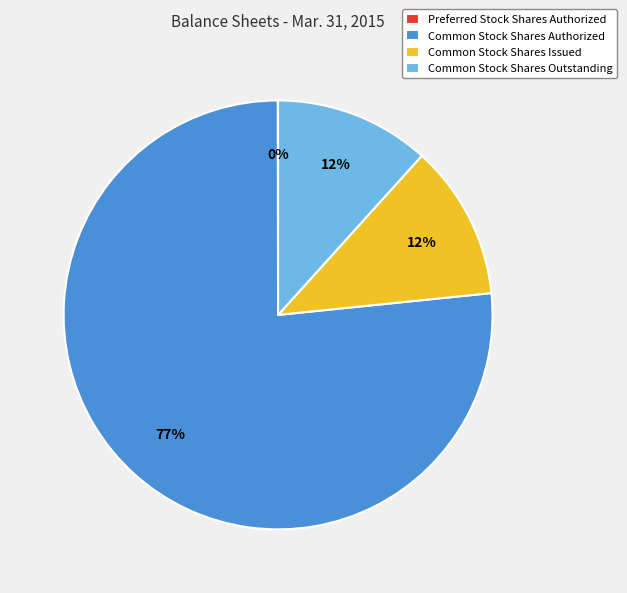

Which slice is the largest?

Common Stock Shares Authorized